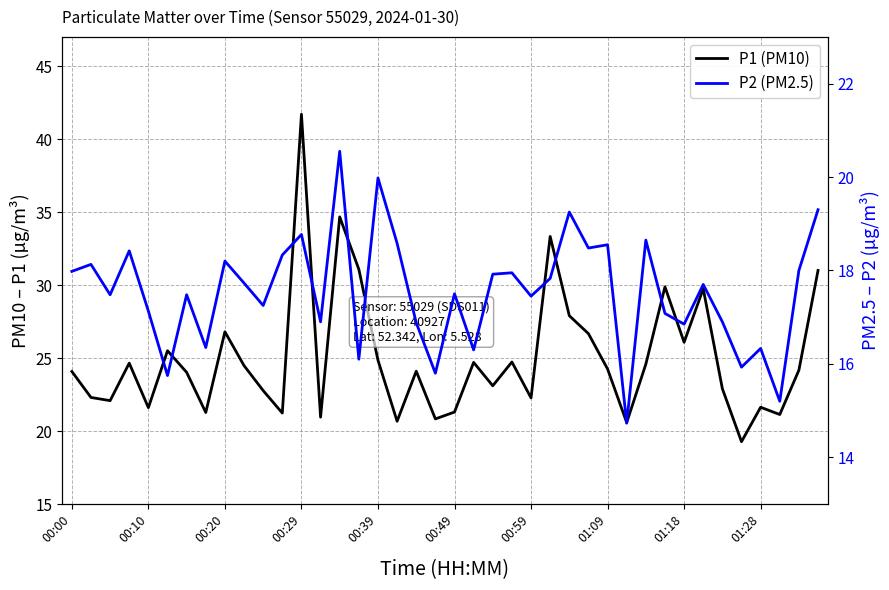

How many lines are shown in the chart?

2